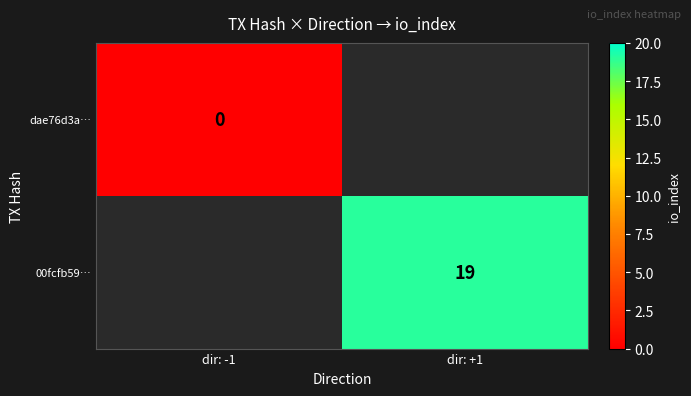

Is it true that 00fcfb59… equals 19 at dir: +1?

True